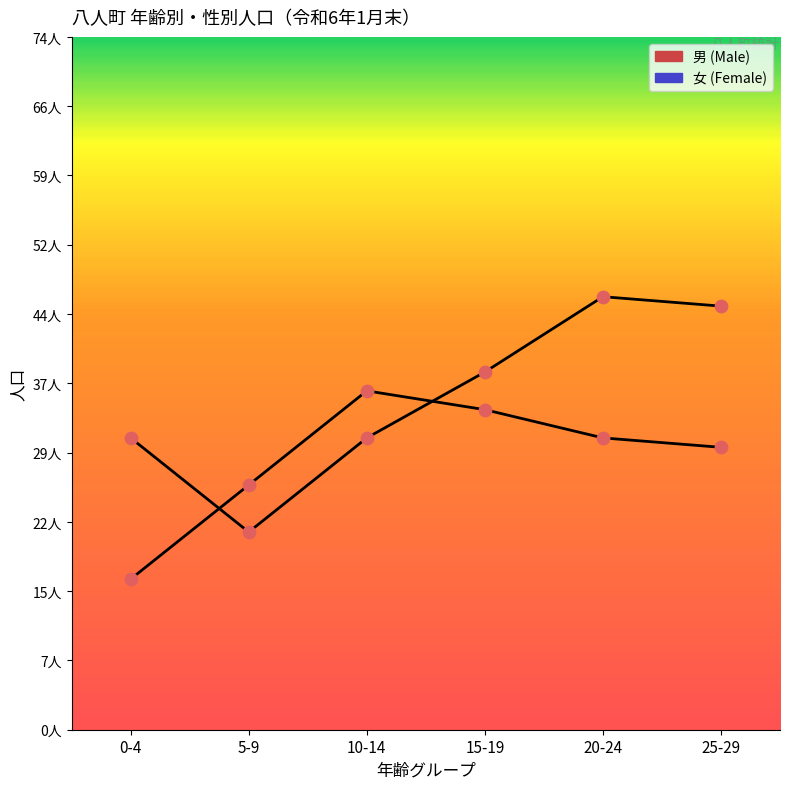

Which series contains the highest Y value?

男 (Male)